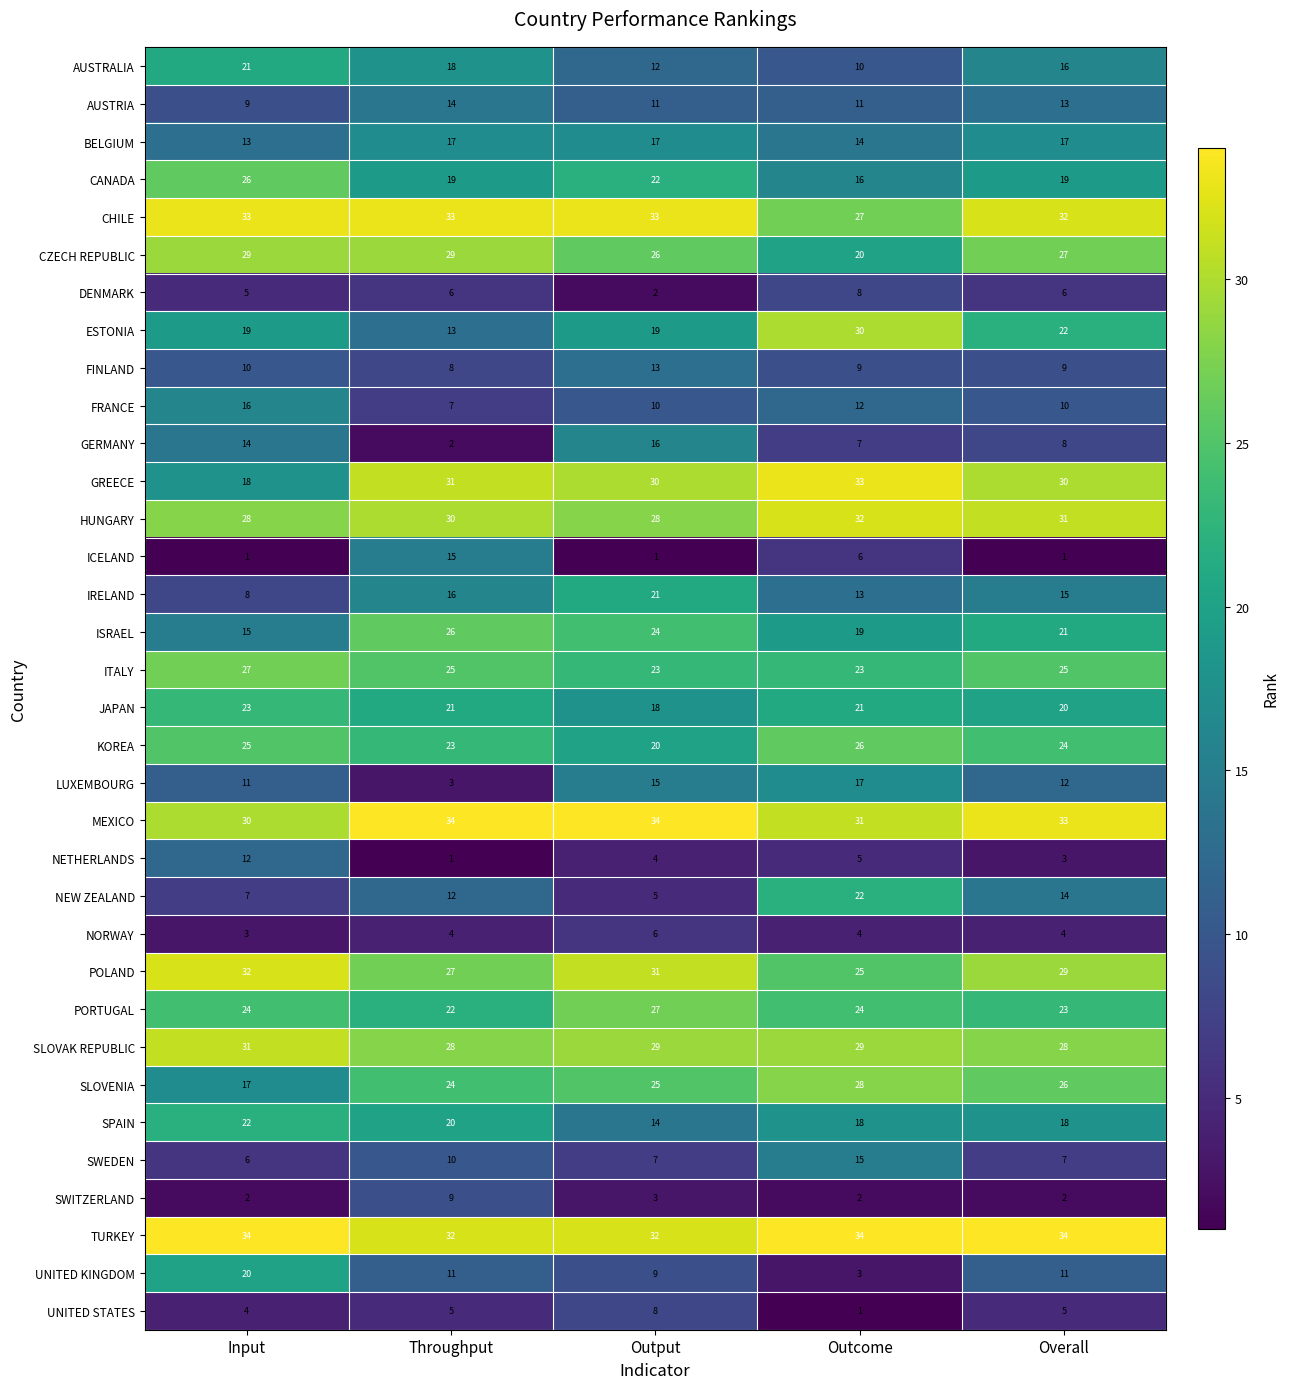

Rank the series at Input from highest to lowest value.

TURKEY, CHILE, POLAND, SLOVAK REPUBLIC, MEXICO, CZECH REPUBLIC, HUNGARY, ITALY, CANADA, KOREA, PORTUGAL, JAPAN, SPAIN, AUSTRALIA, UNITED KINGDOM, ESTONIA, GREECE, SLOVENIA, FRANCE, ISRAEL, GERMANY, BELGIUM, NETHERLANDS, LUXEMBOURG, FINLAND, AUSTRIA, IRELAND, NEW ZEALAND, SWEDEN, DENMARK, UNITED STATES, NORWAY, SWITZERLAND, ICELAND